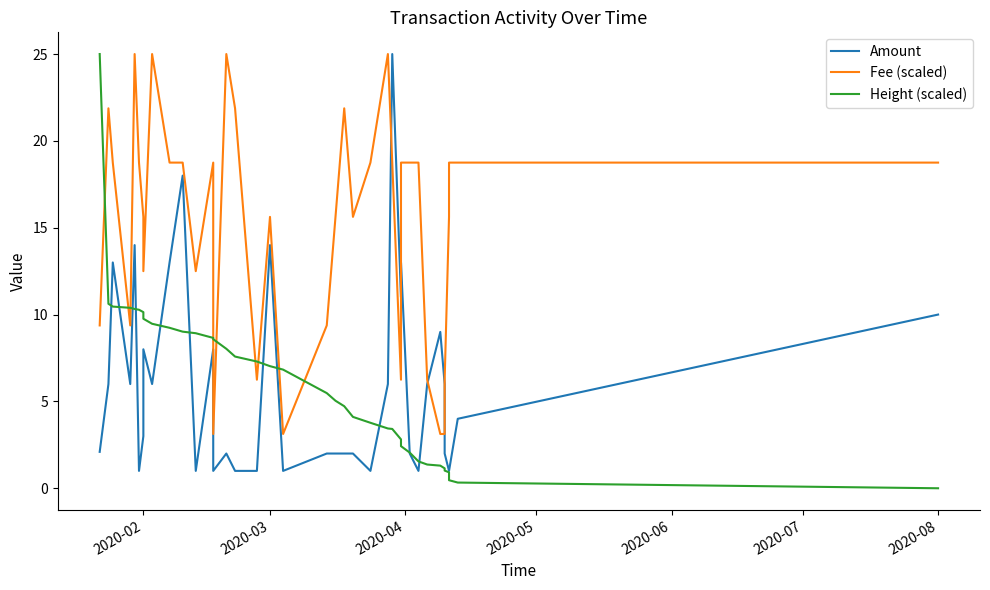

What is the value of the Amount point at the 16th from the left?

1.0